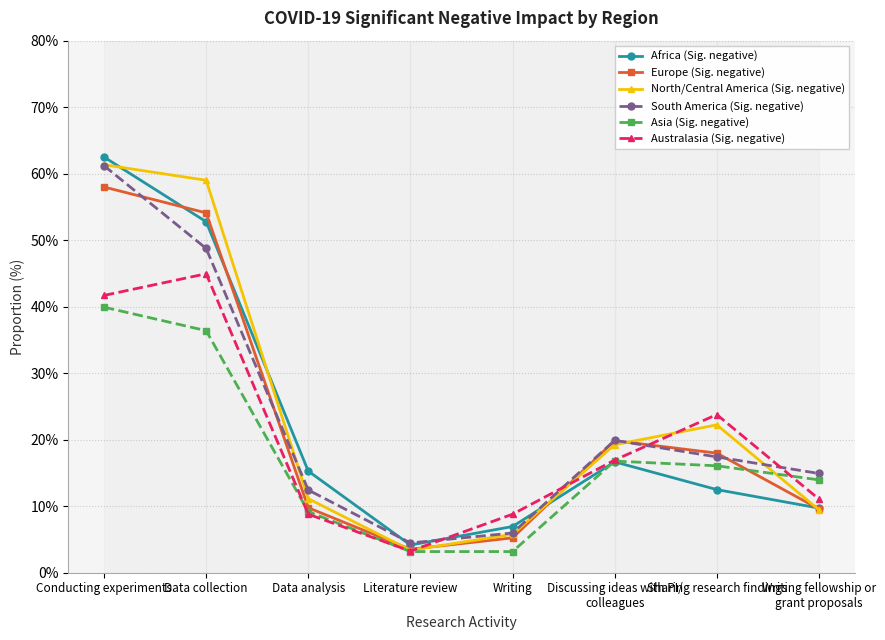

True or false: Africa (Sig. negative) and North/Central America (Sig. negative) cross at least once.

True